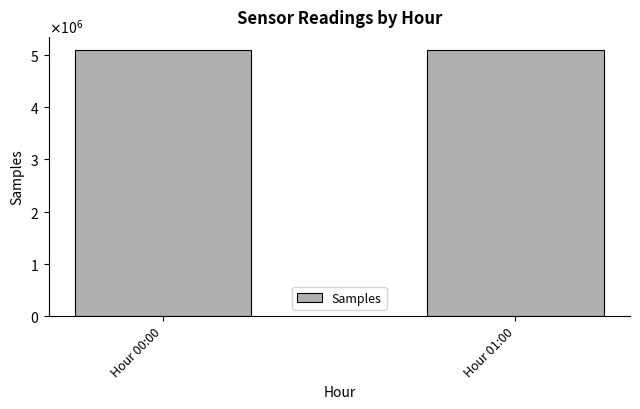

What value does the data have at Hour 01:00?

5092945.1